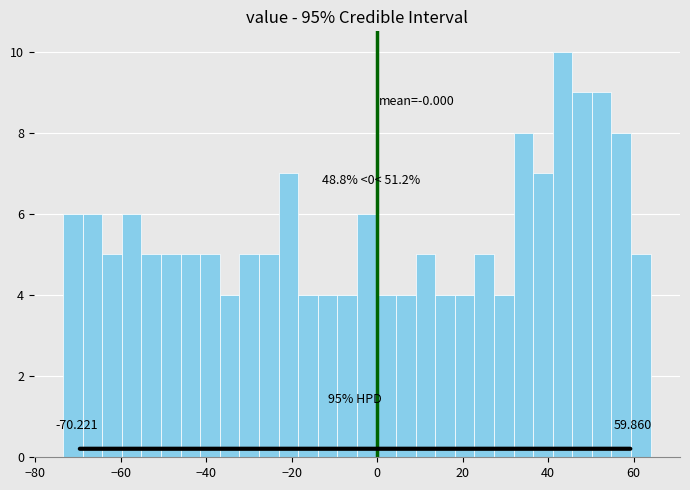

Read against the x-axis, roughly where is the centre of the tallest bar?

44